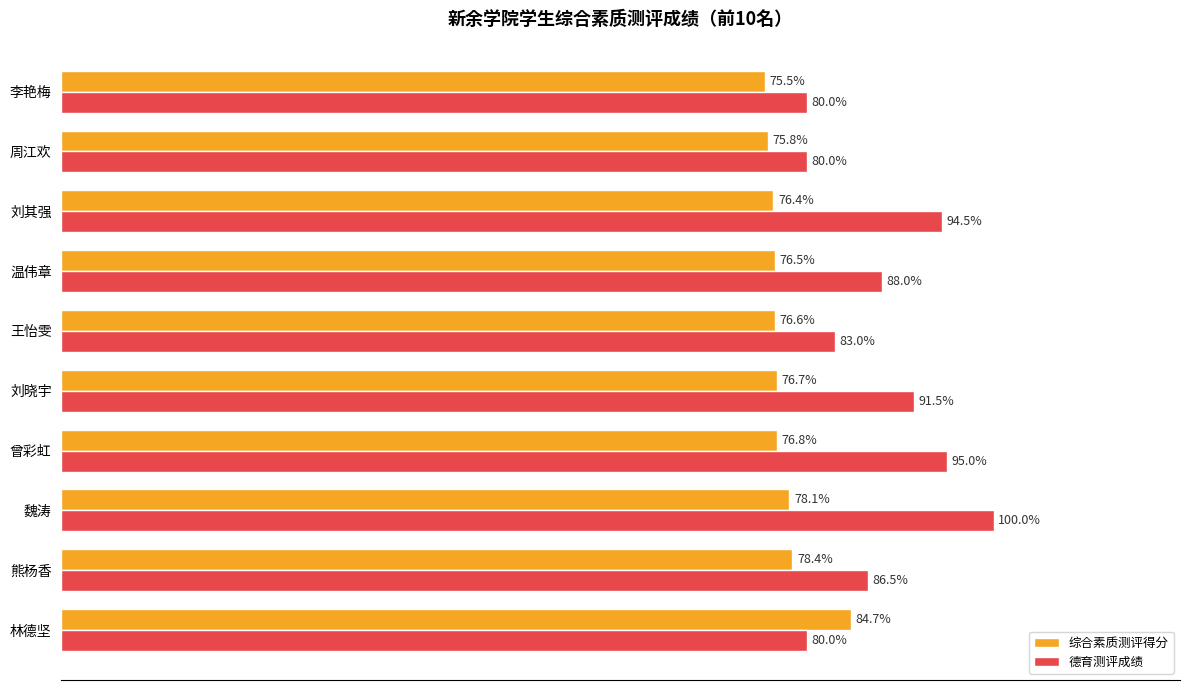

Which series has the largest total across all categories?

德育测评成绩